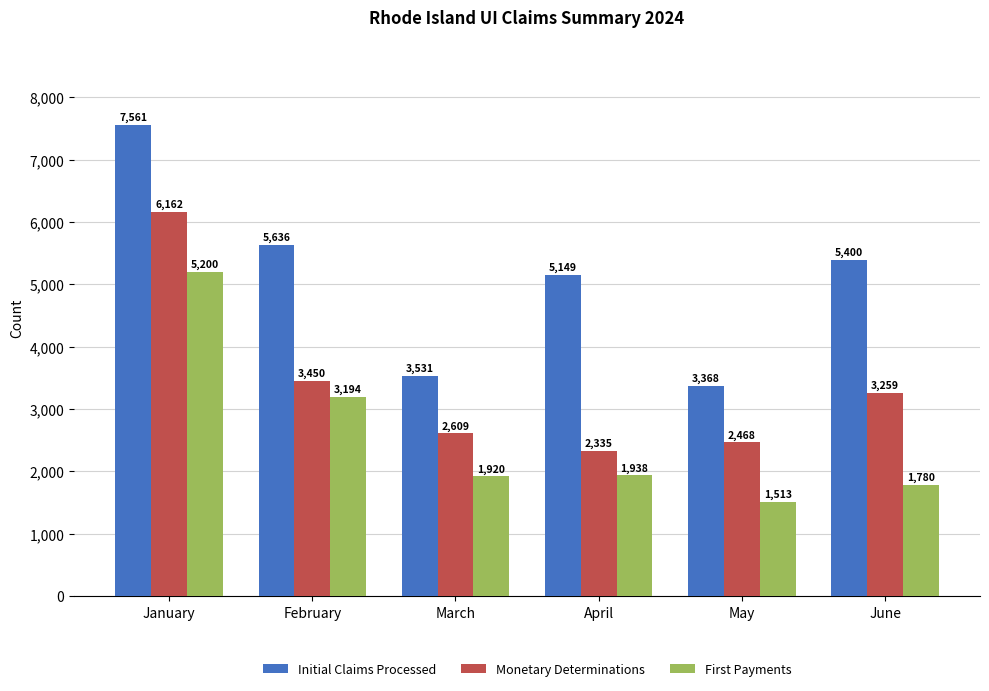

At which category is the sum across all series the highest?

January